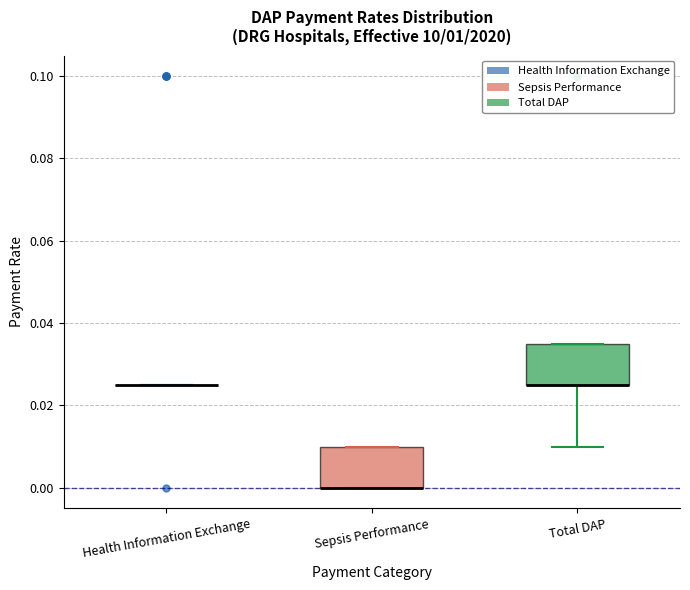

Where is the lower edge of the box for Total DAP on the y-axis? The values are not printed on the chart, so give them approximately, as read against the axis.

0.026